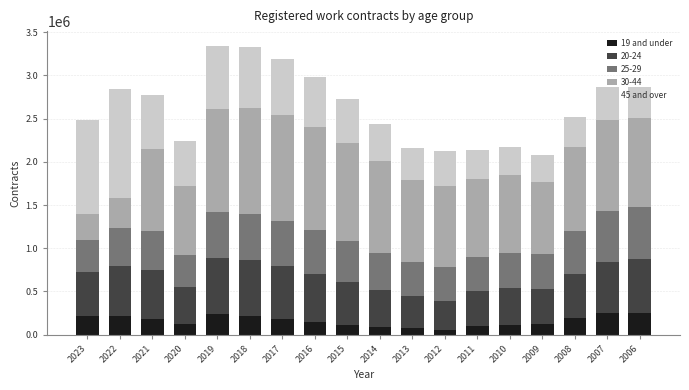

What is the total value across all series at 2014?

2441617